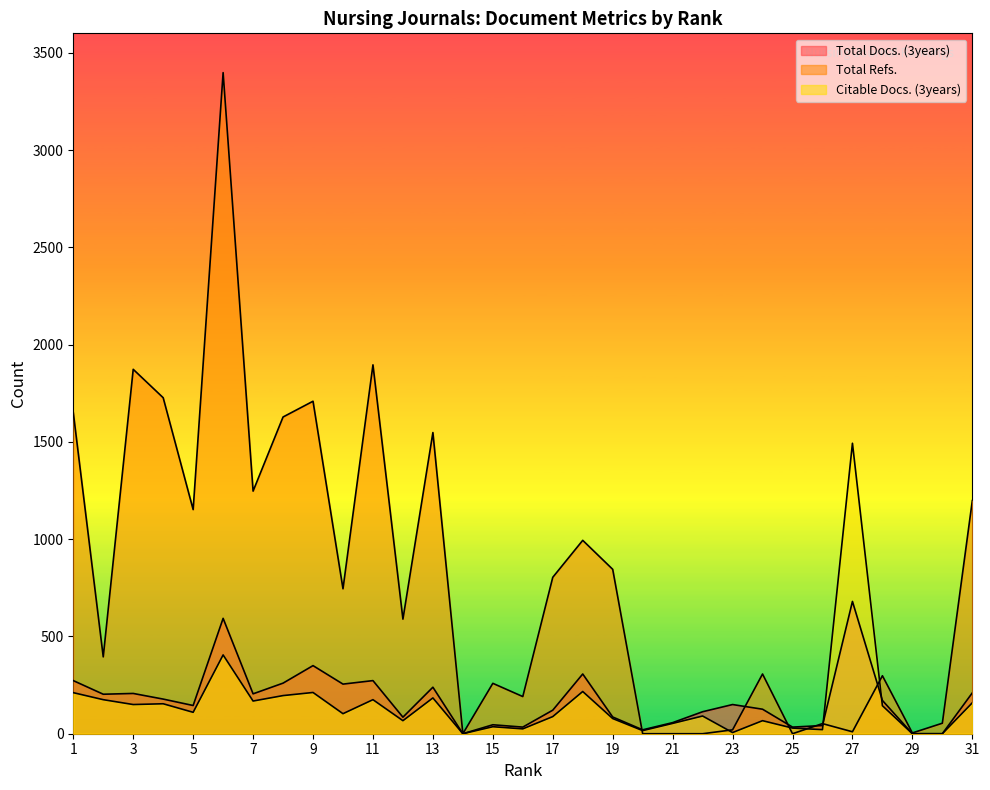

List the series in order of their peak value, highest first.

Total Refs., Citable Docs. (3years), Total Docs. (3years)